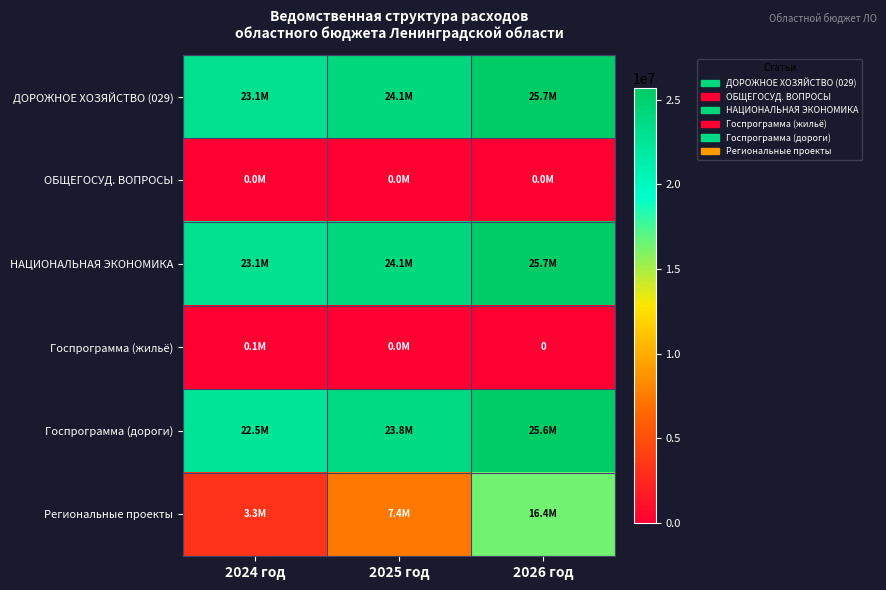

The value of Региональные проекты at 2025 год is 1520822.7. True or false?

False